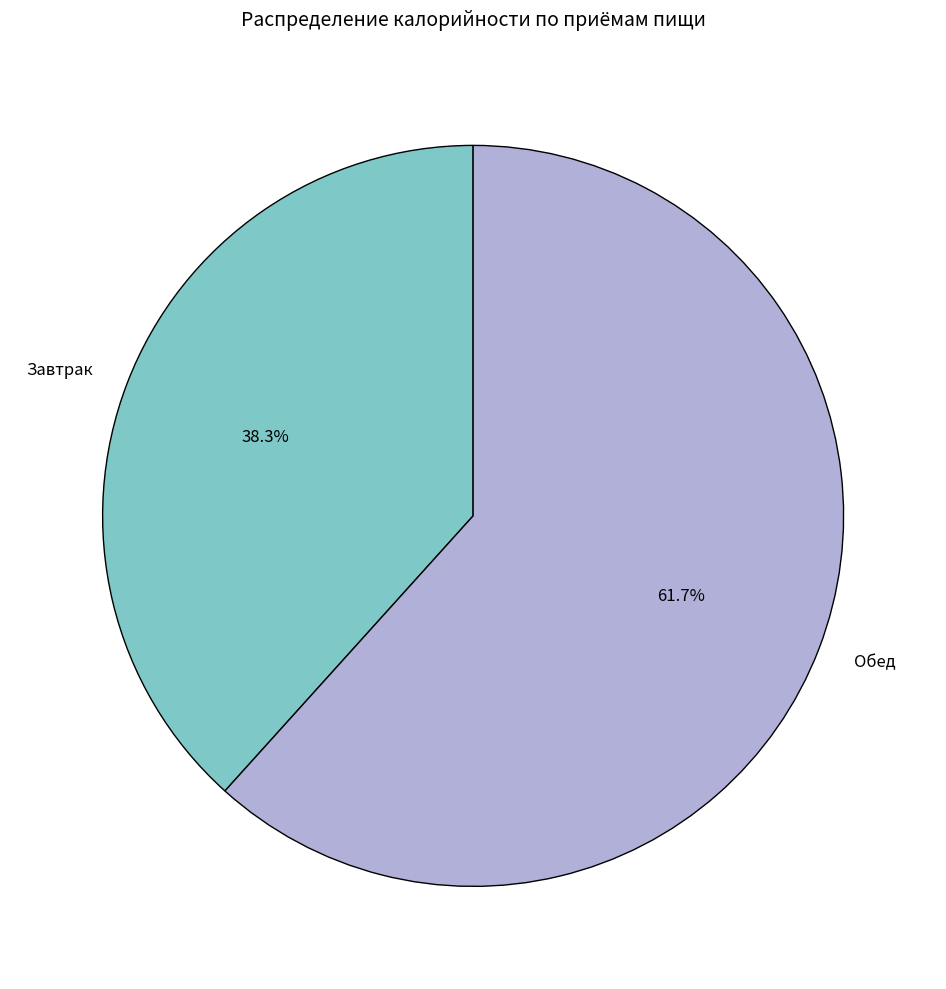

Does any single category account for the majority?

Yes